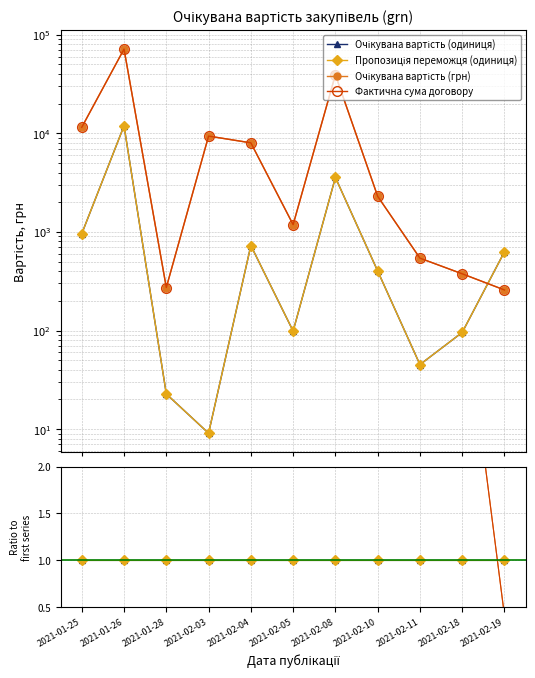

List the series in order of their peak value, highest first.

Очікувана вартість (грн), Фактична сума договору, Очікувана вартість (одиниця), Пропозиція переможця (одиниця)